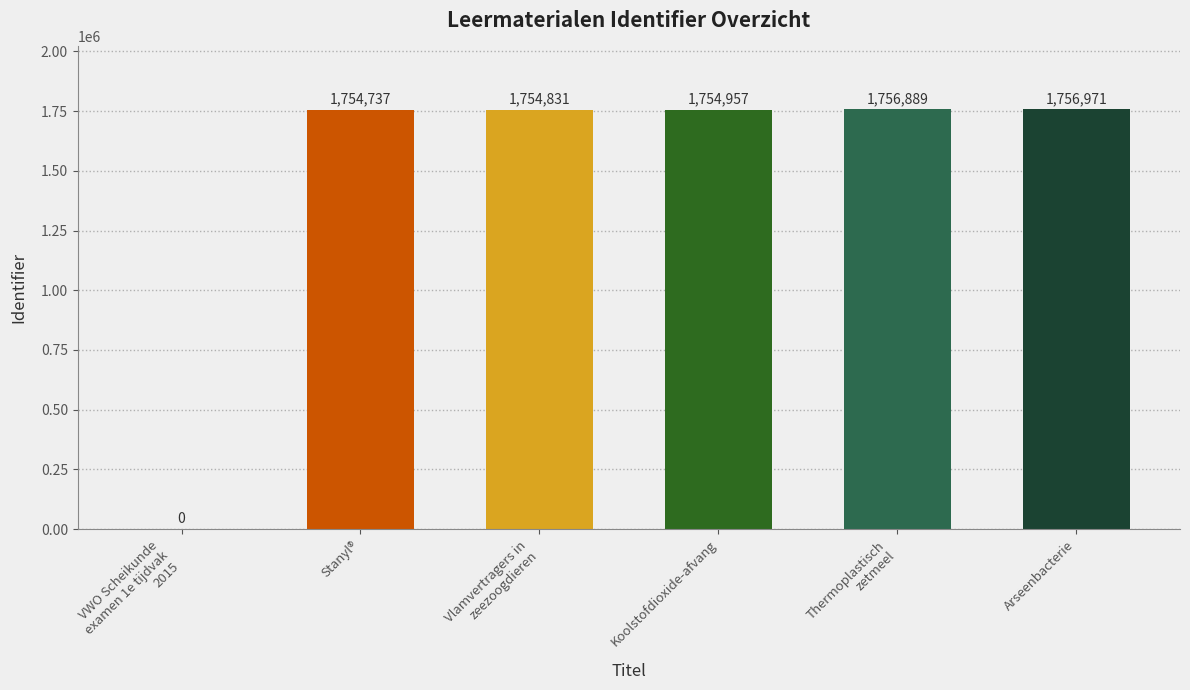

Reading right to left, what are all the values shown in this chart?

Arseenbacterie=1756971	Thermoplastisch
zetmeel=1756889	Koolstofdioxide-afvang=1754957	Vlamvertragers in
zeezoogdieren=1754831	Stanyl®=1754737	VWO Scheikunde
examen 1e tijdvak
2015=0